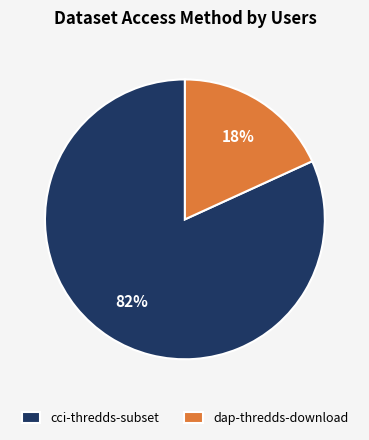

Which has a higher value, dap-thredds-download or cci-thredds-subset?

cci-thredds-subset